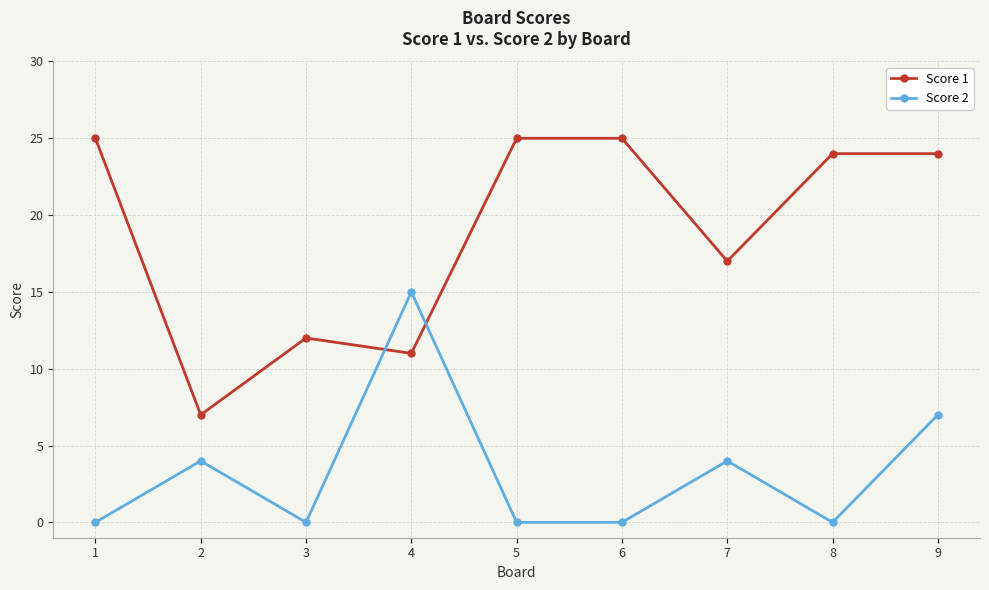

Which series has the largest total across all categories?

Score 1